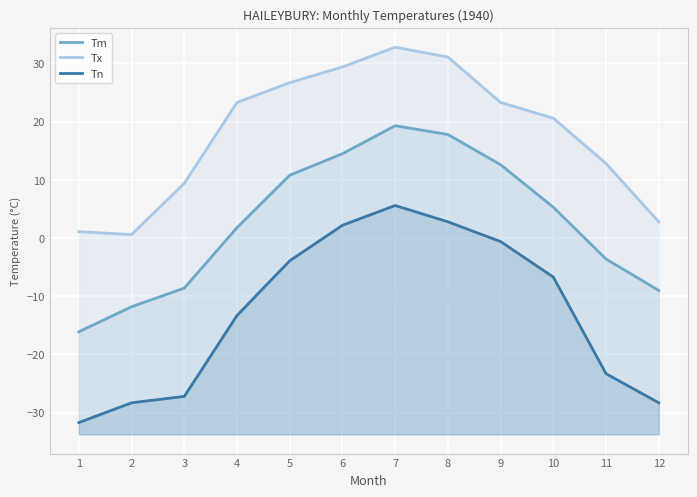

In Tx, how many points are lower than both neighbors (excluding endpoints)?

1